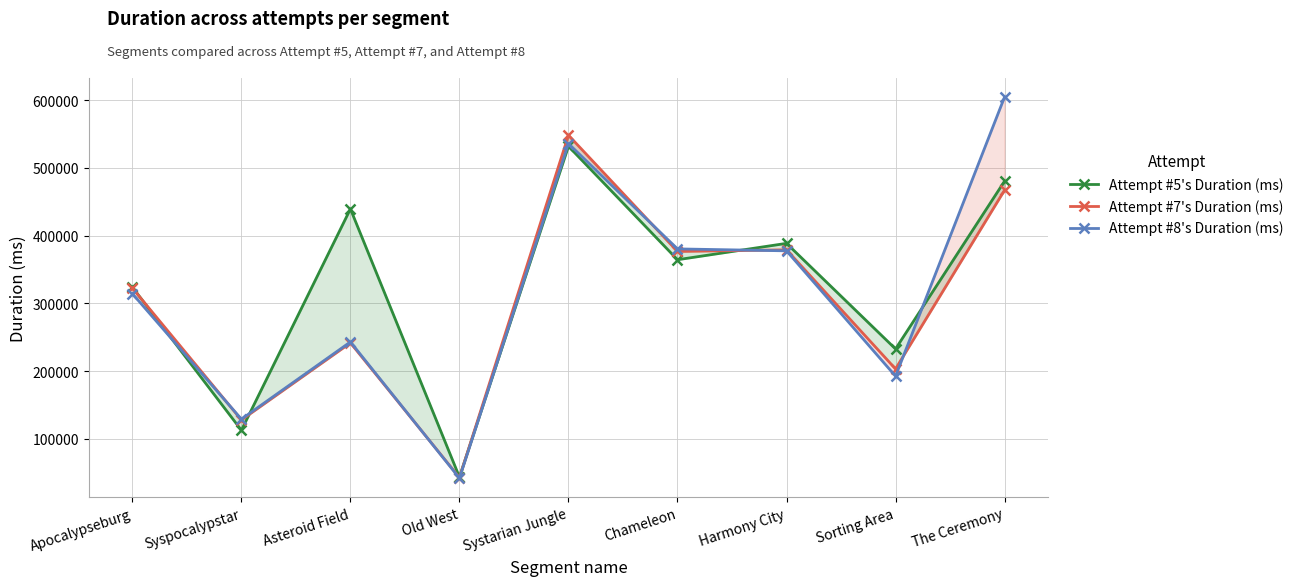

Where is the first local maximum for Attempt #7's Duration (ms)?

Asteroid Field